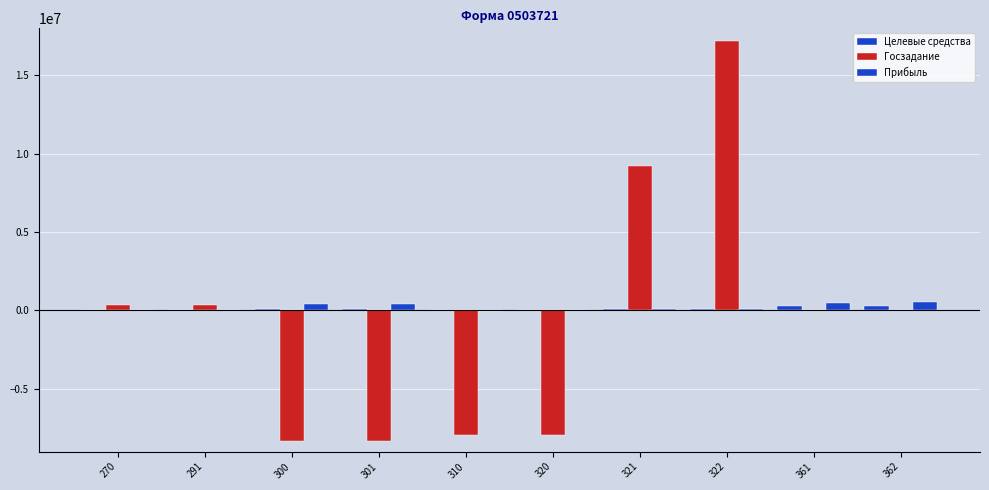

How many data points does each series have?

10